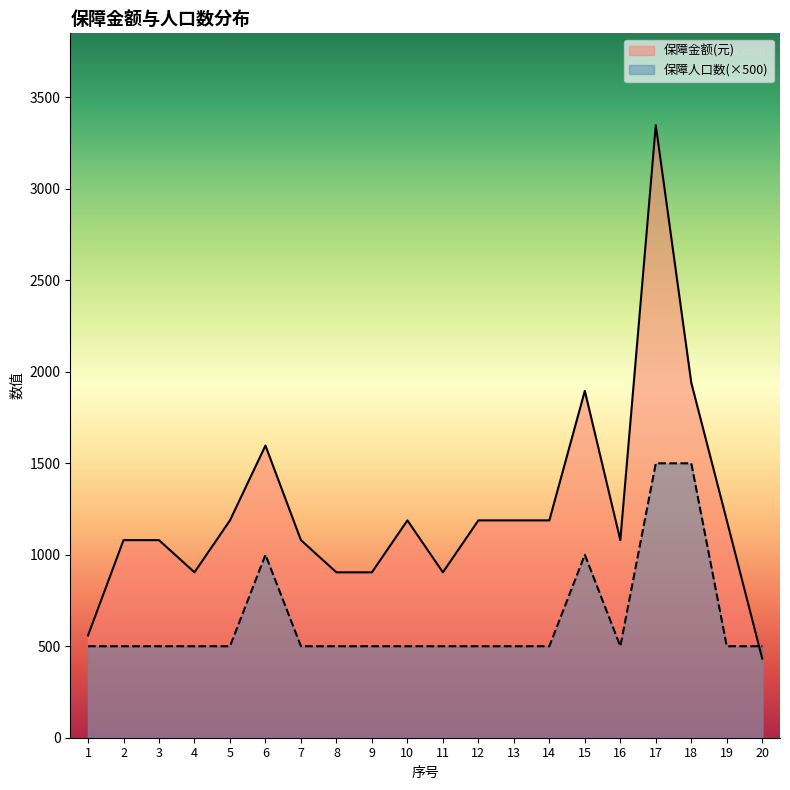

Which series has the largest total across all categories?

保障金额(元)